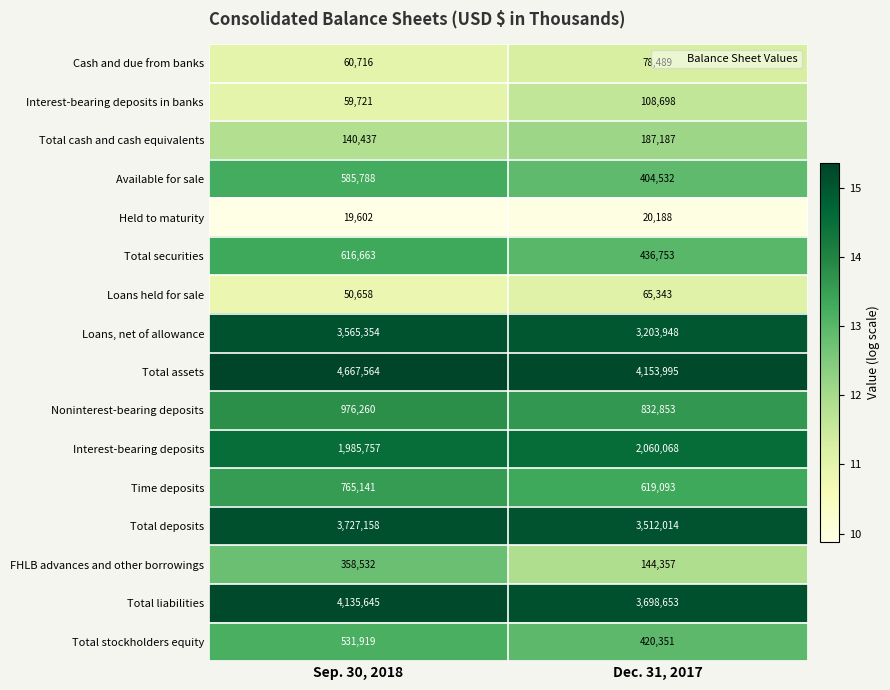

What is the spread (max minus min) of values at Dec. 31, 2017?

4133807